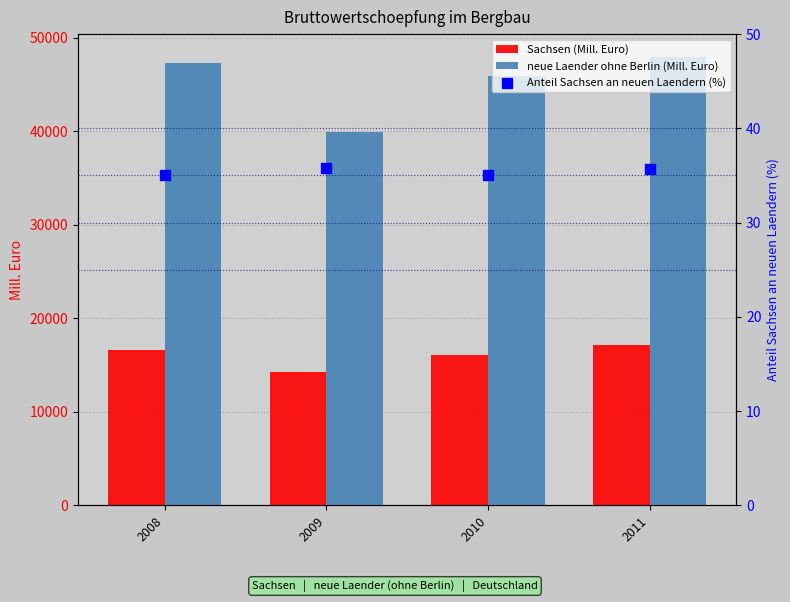

Which series contains the lowest Y value?

Anteil Sachsen an neuen Laendern (%)